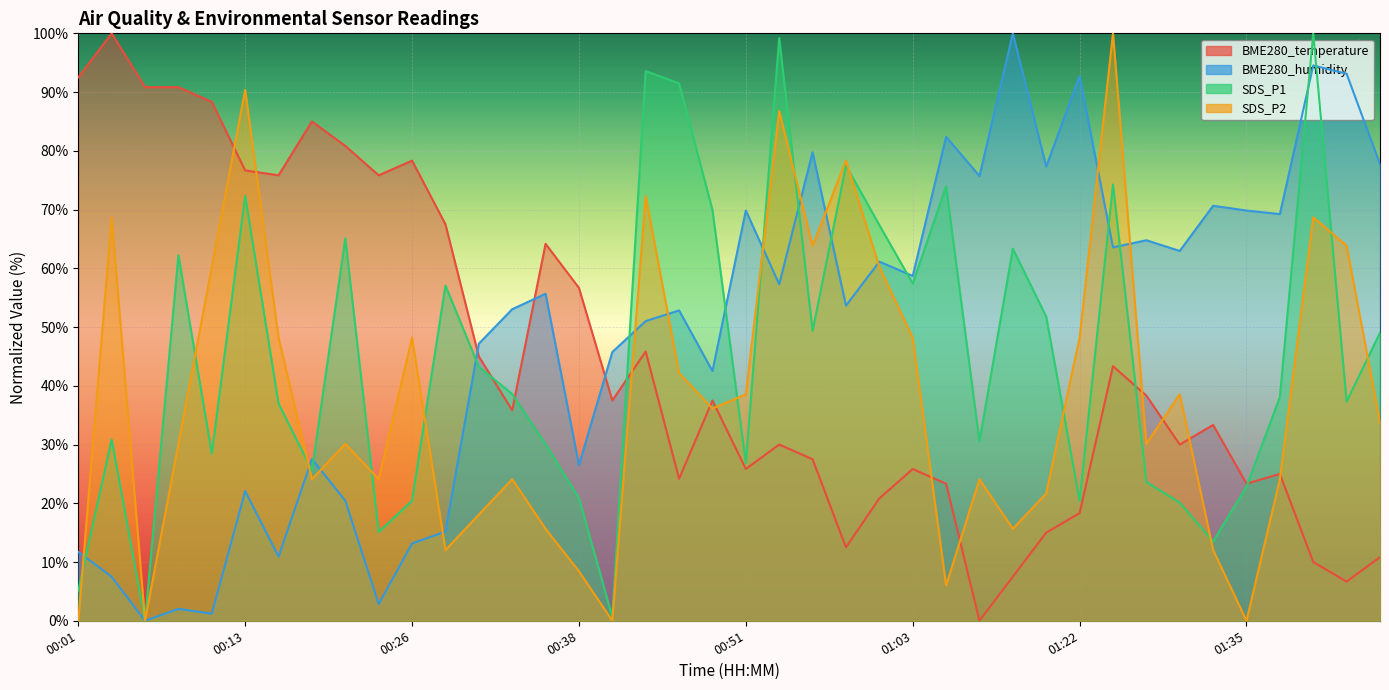

What position from the right is 00:23?

31